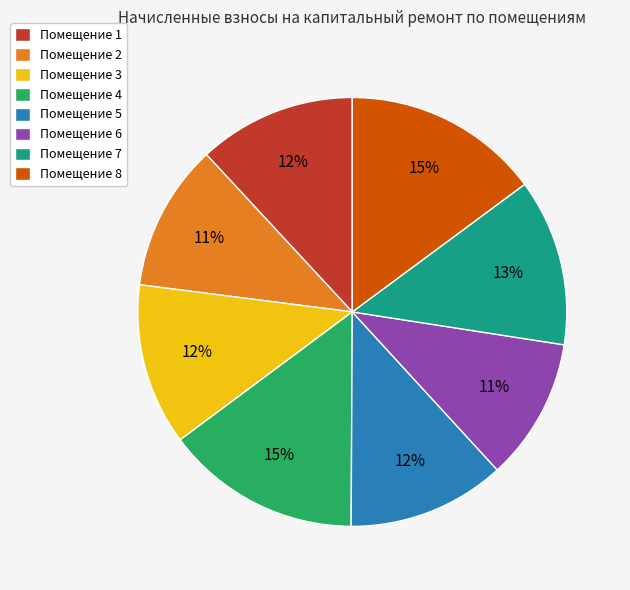

Do Помещение 8 and Помещение 4 together represent more than half of the pie?

No